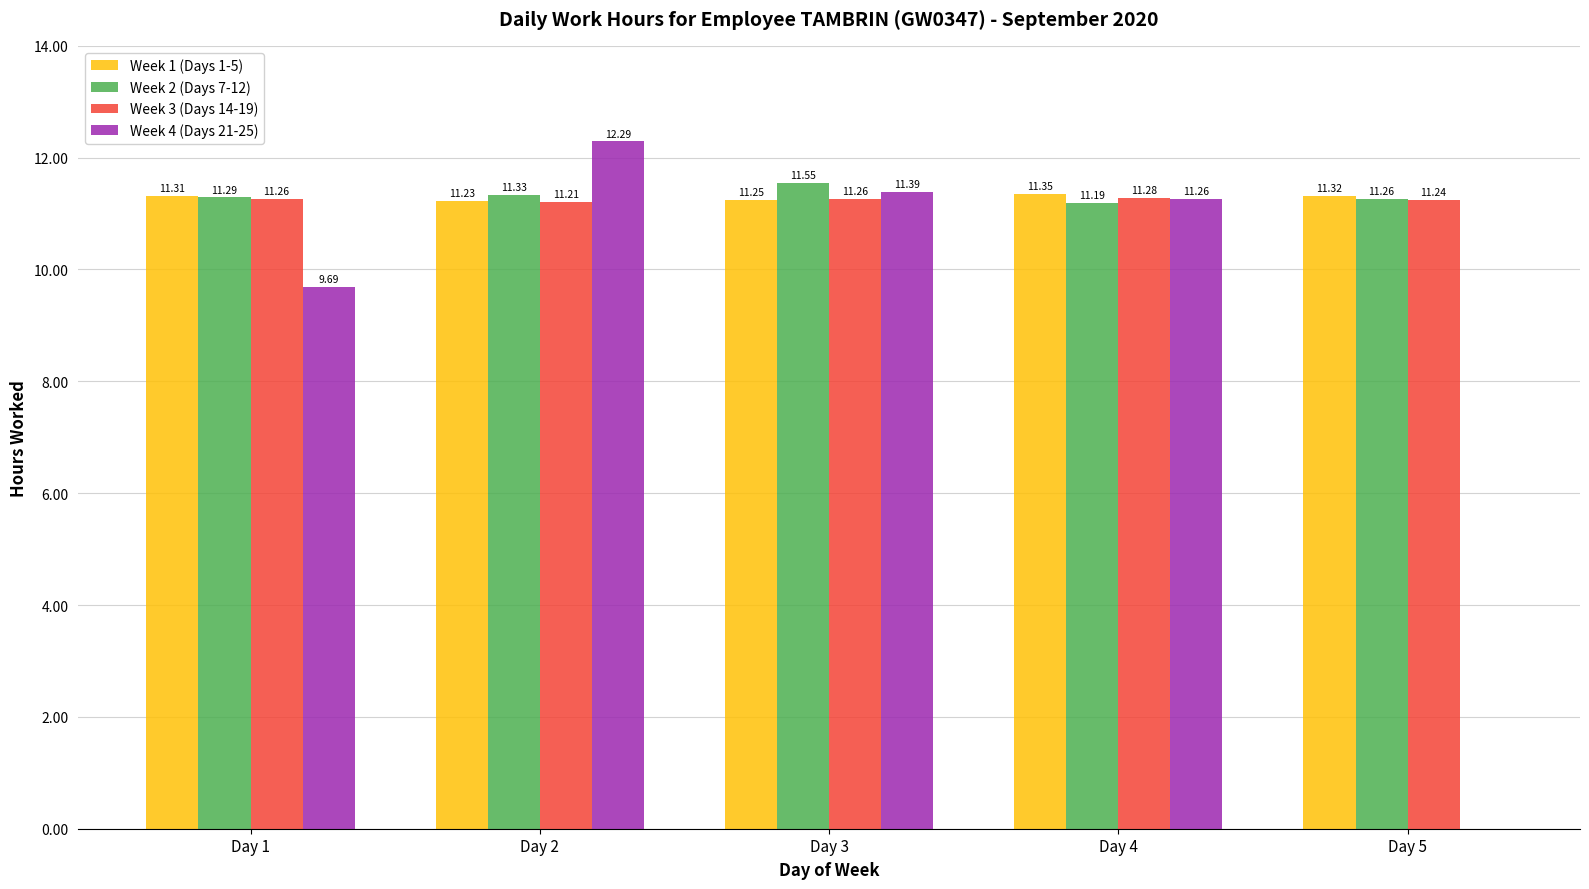

What is the sum of the Week 1 (Days 1-5) values at Day 1 and Day 5?

22.6